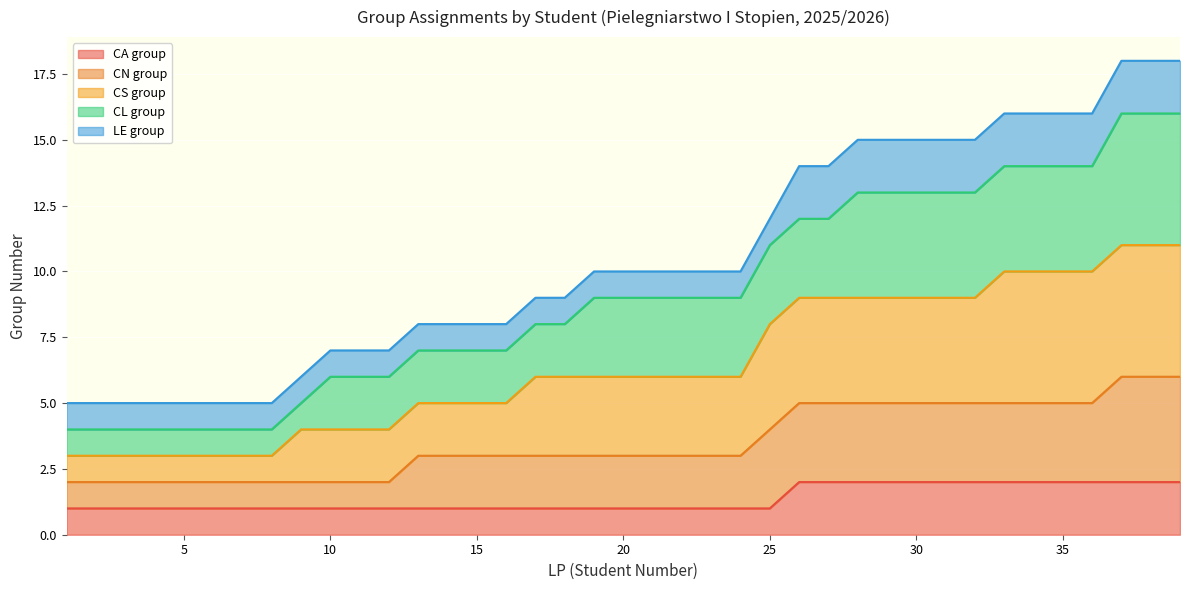

At which category is the sum across all series the highest?

37